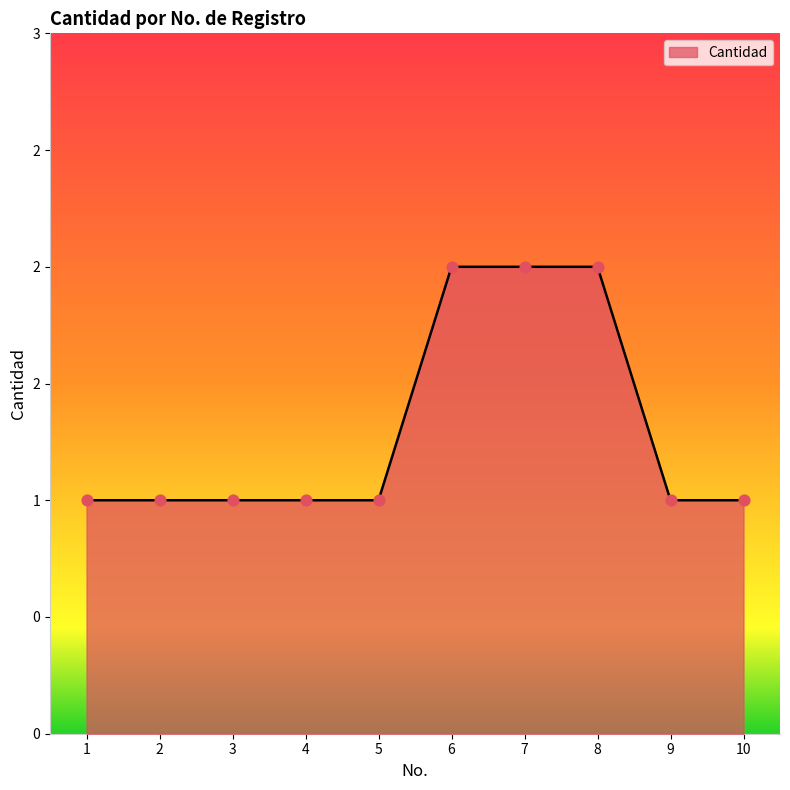

Between 10 and 1, which is larger?

10